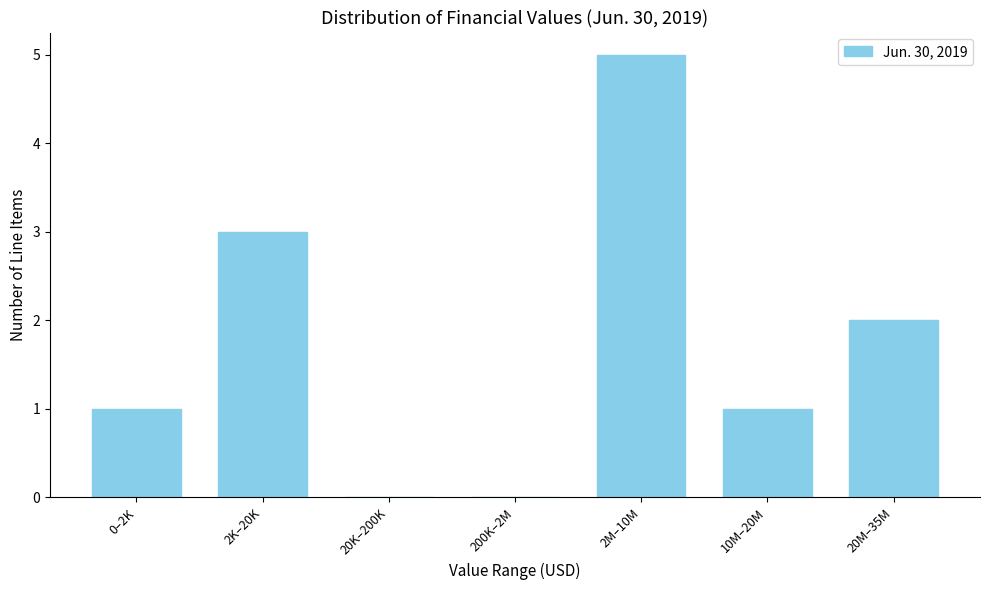

Reading left to right, transcribe all the data shown in this chart.

0–2K=1	2K–20K=3	20K–200K=0	200K–2M=0	2M–10M=5	10M–20M=1	20M–35M=2